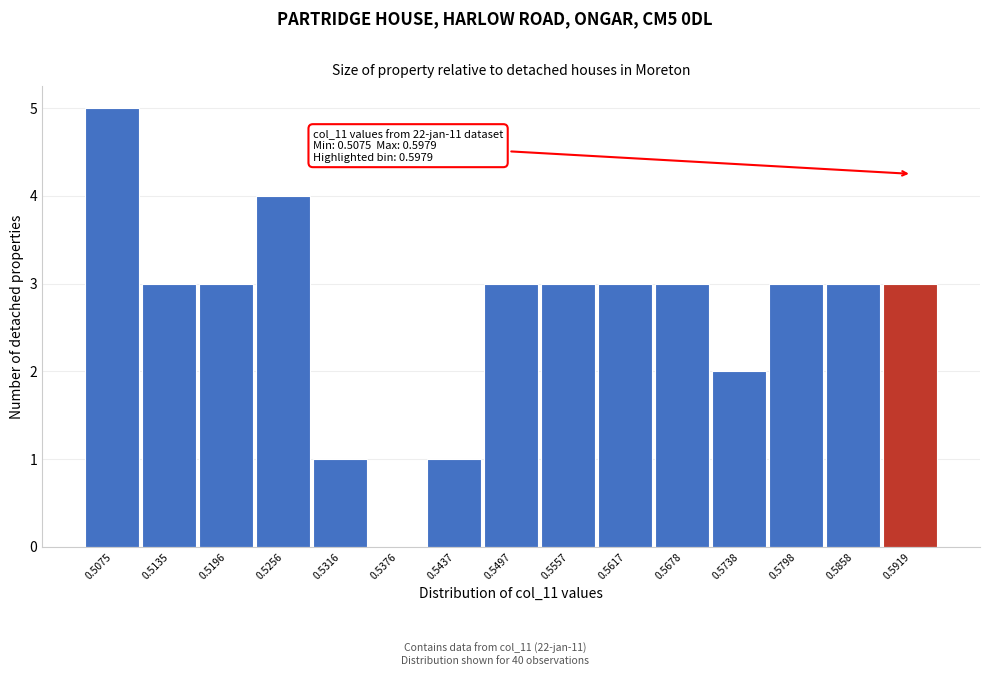

Reading left to right, transcribe all the data shown in this chart.

0.5075=5	0.5135=3	0.5196=3	0.5256=4	0.5316=1	0.5376=0	0.5437=1	0.5497=3	0.5557=3	0.5617=3	0.5678=3	0.5738=2	0.5798=3	0.5858=3	0.5919=3